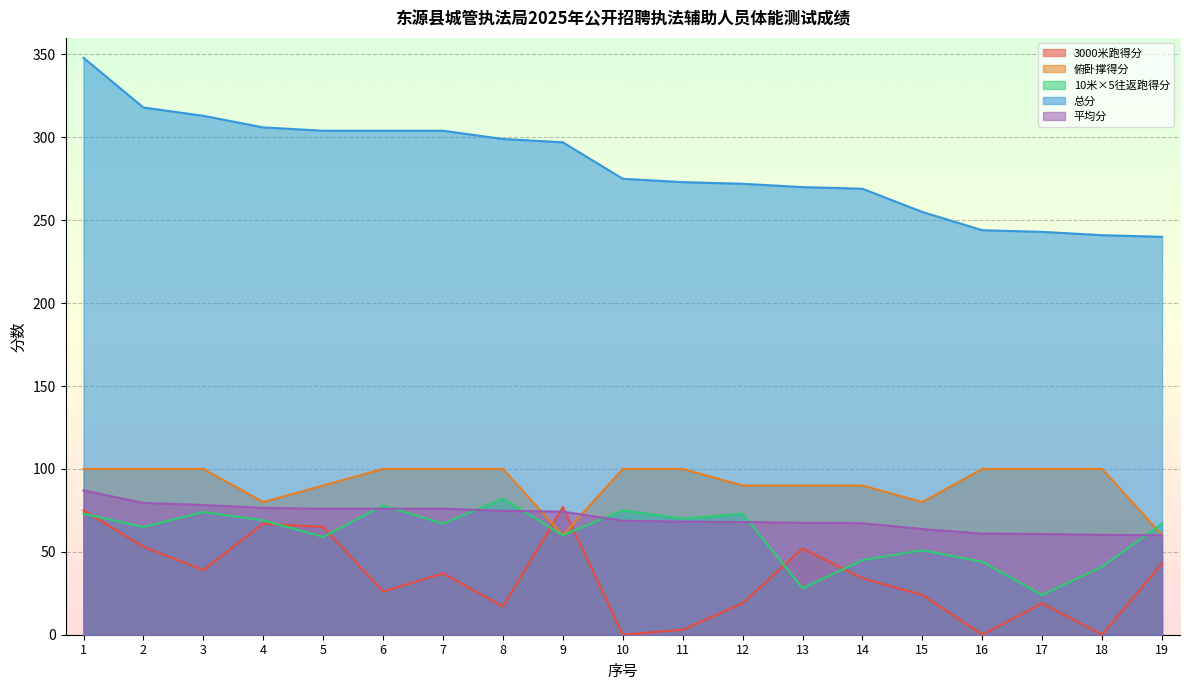

Which category has the lowest value across all series?

10